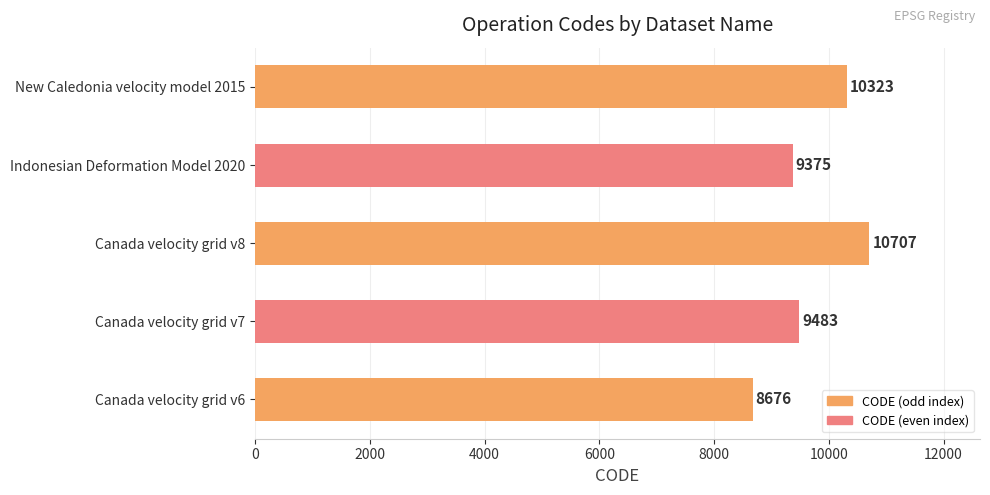

What is the average value?

9713